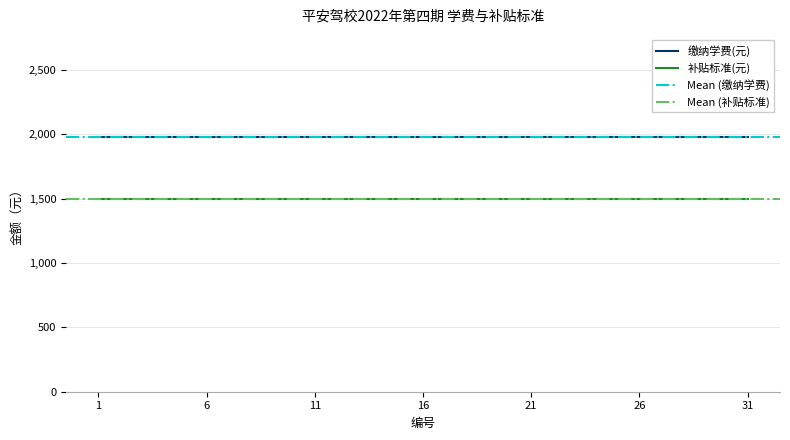

List the labels in order of 补贴标准(元) value, largest first.

1, 2, 3, 4, 5, 6, 7, 8, 9, 10, 11, 12, 13, 14, 15, 16, 17, 18, 19, 20, 21, 22, 23, 24, 25, 26, 27, 28, 29, 30, 31